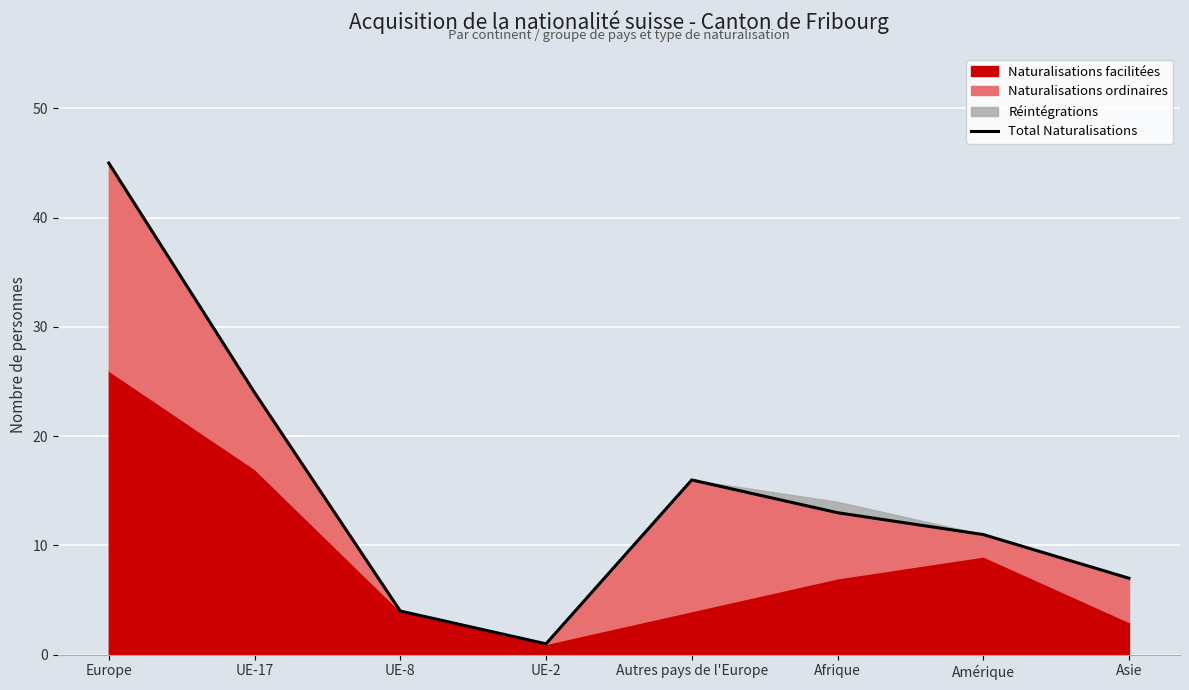

Where is the first local maximum?

Autres pays de l'Europe